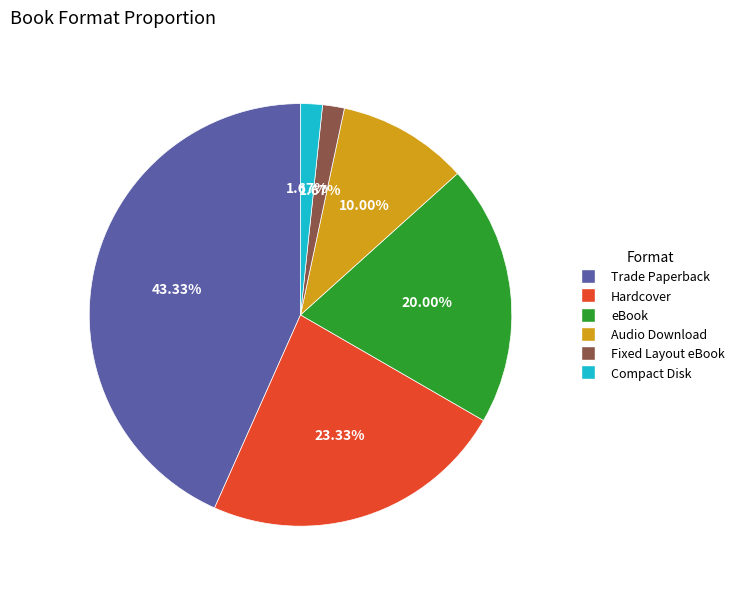

True or false: Trade Paperback accounts for 50% of the total.

False